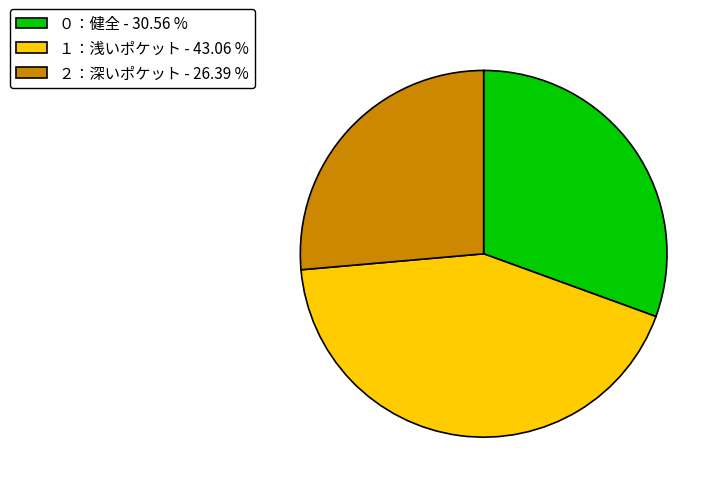

Does ２：深いポケット - 26.39 % account for over 50% of the chart?

No